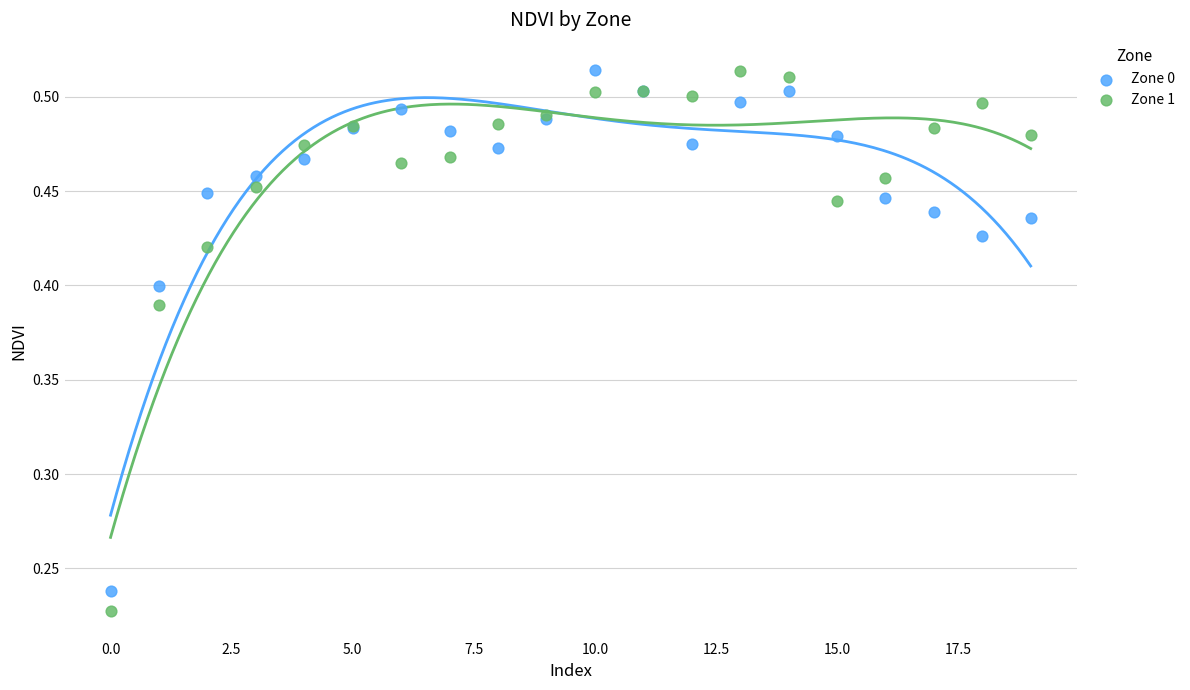

Which series reaches the minimum Y coordinate?

Zone 1